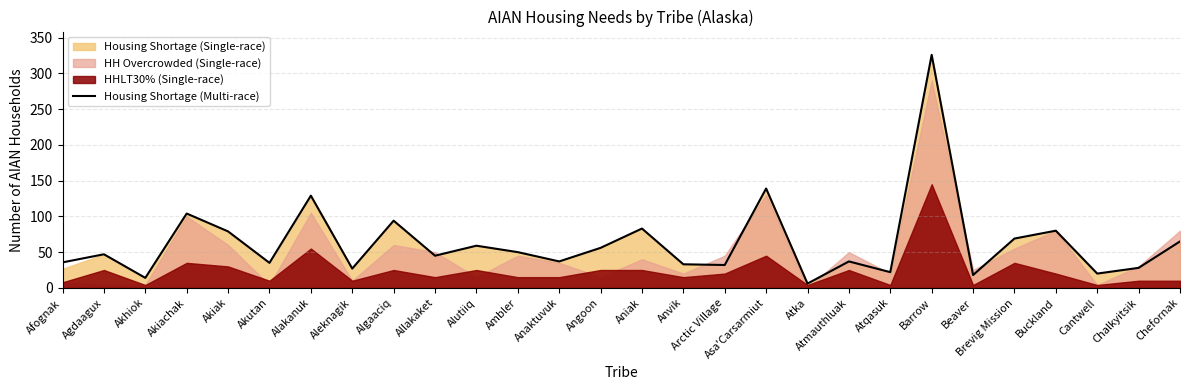

At which category does the data reach its first local valley?

Akhiok